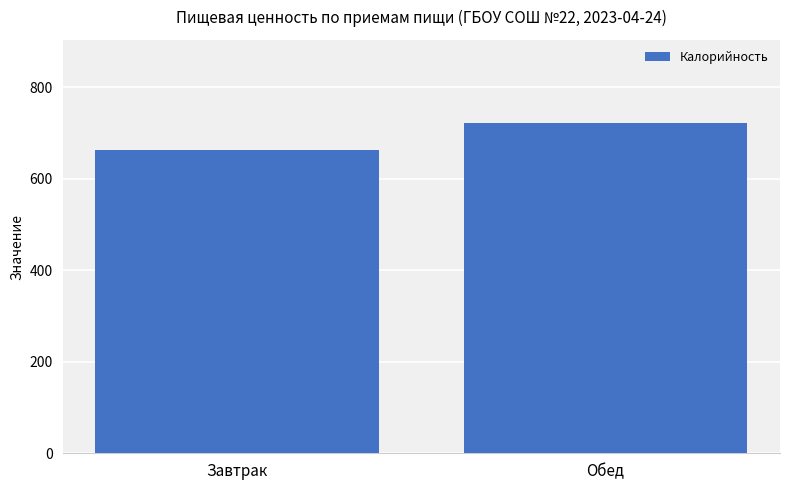

Reading left to right, extract all data points from this chart.

662	723